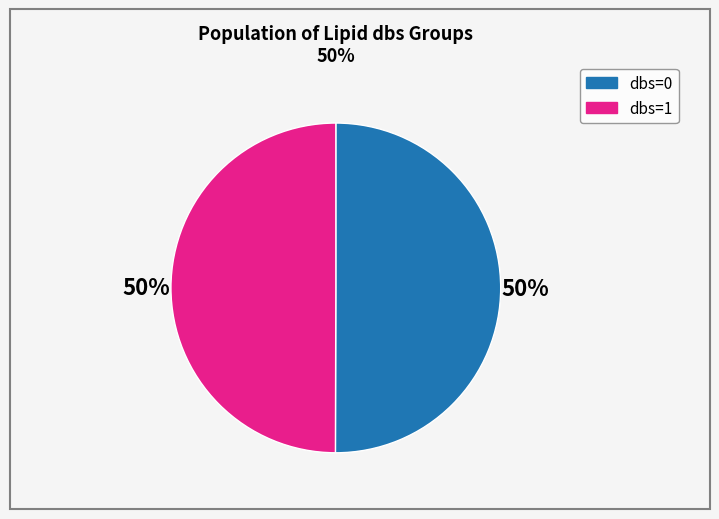

To the nearest percent, what is the combined percentage of dbs=1 and dbs=0?

100%